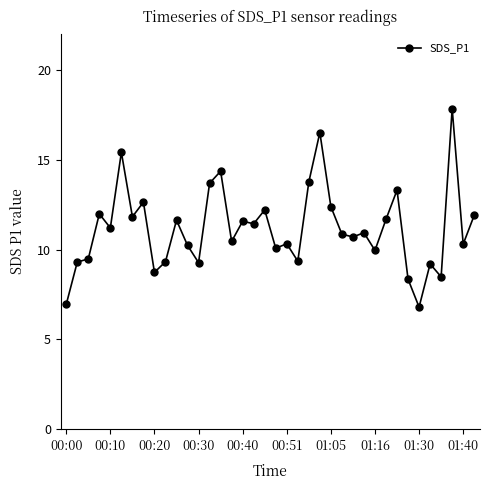

What is the difference between the maximum and minimum values?

11.0